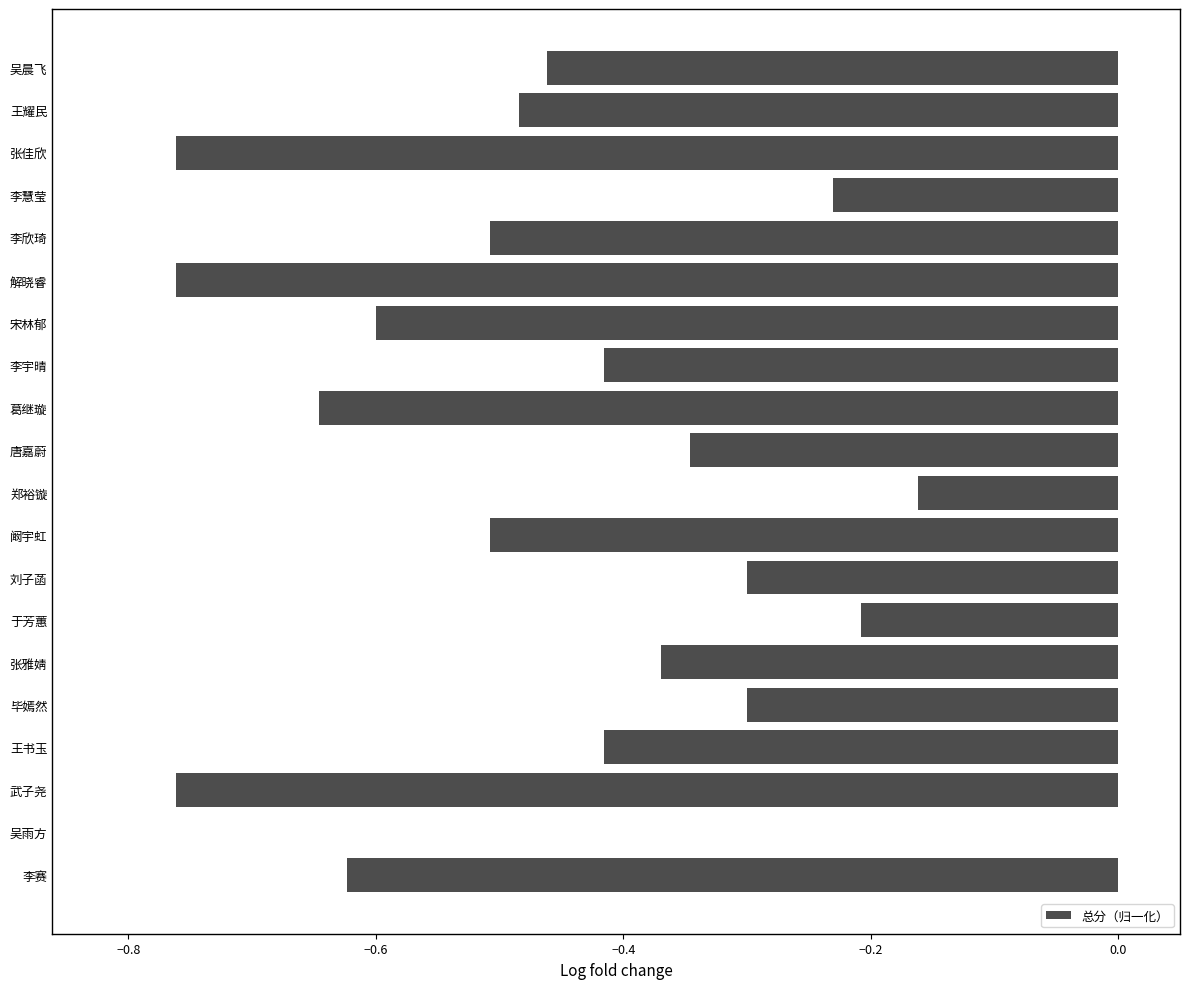

Which label corresponds to the largest value in the chart?

吴雨方